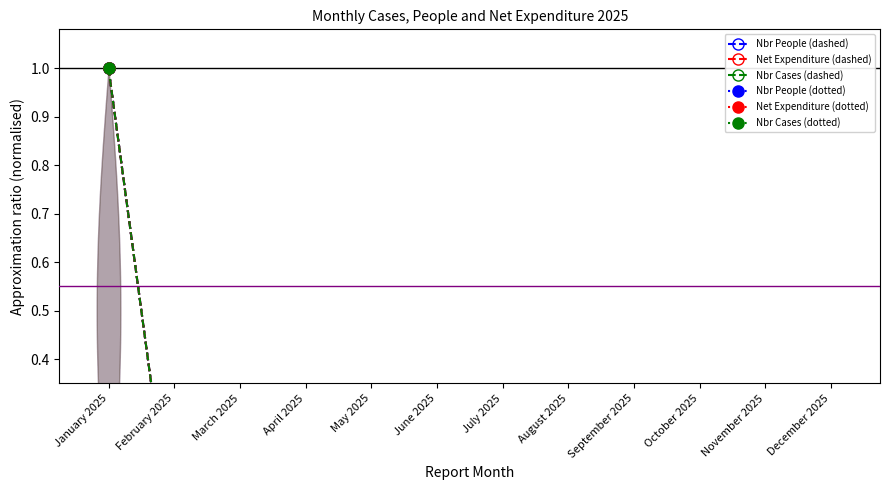

What position from the left is June 2025?

6